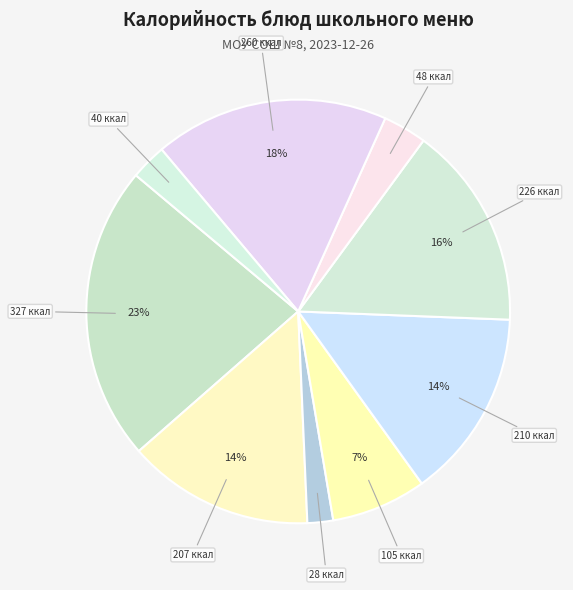

How many slices are in this pie chart?

9